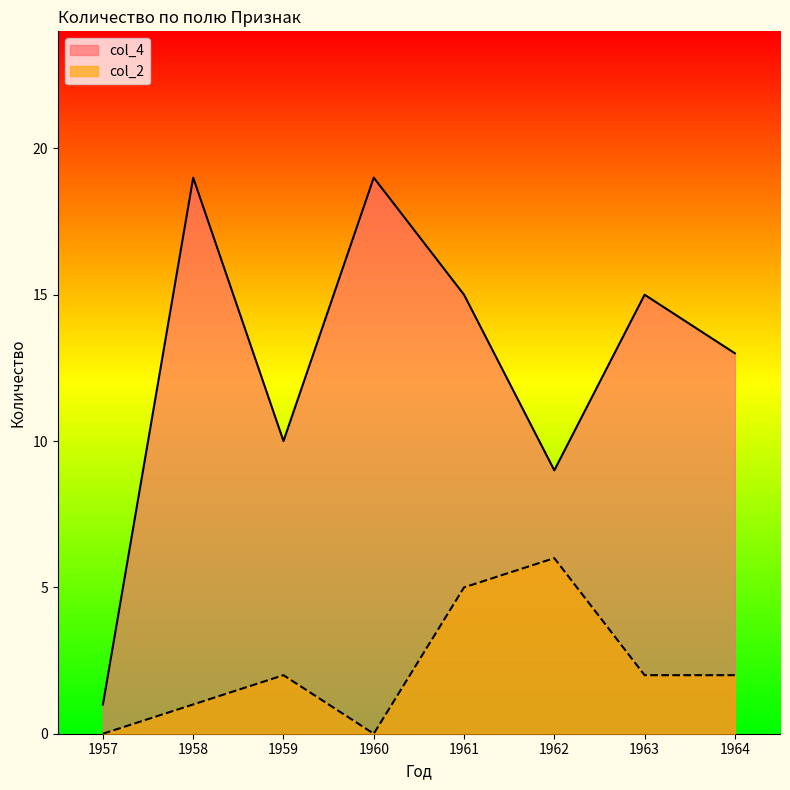

What is the value of the col_4 point at the 8th from the left?

13